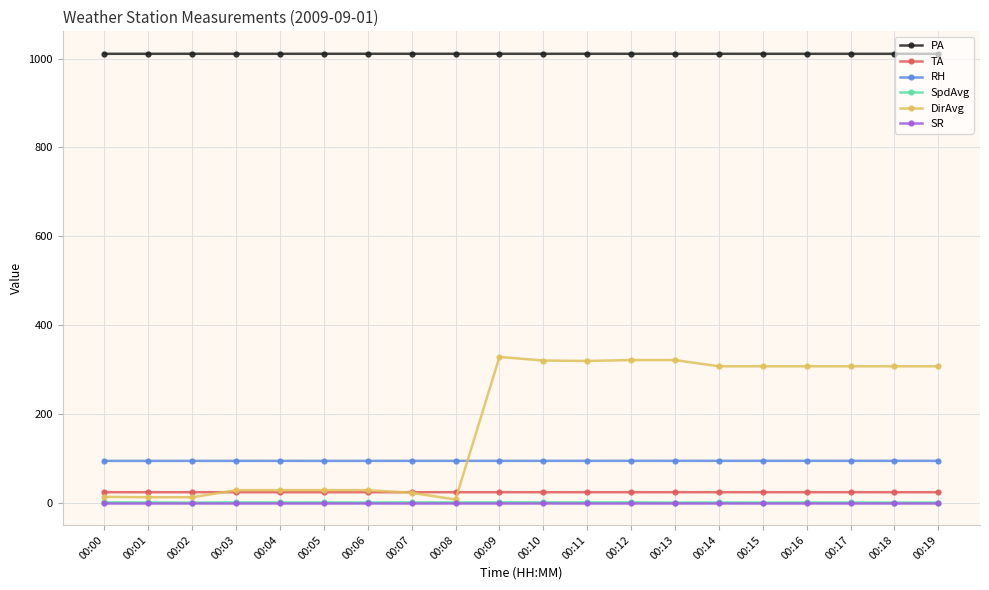

How many data points in RH are above 94?

10